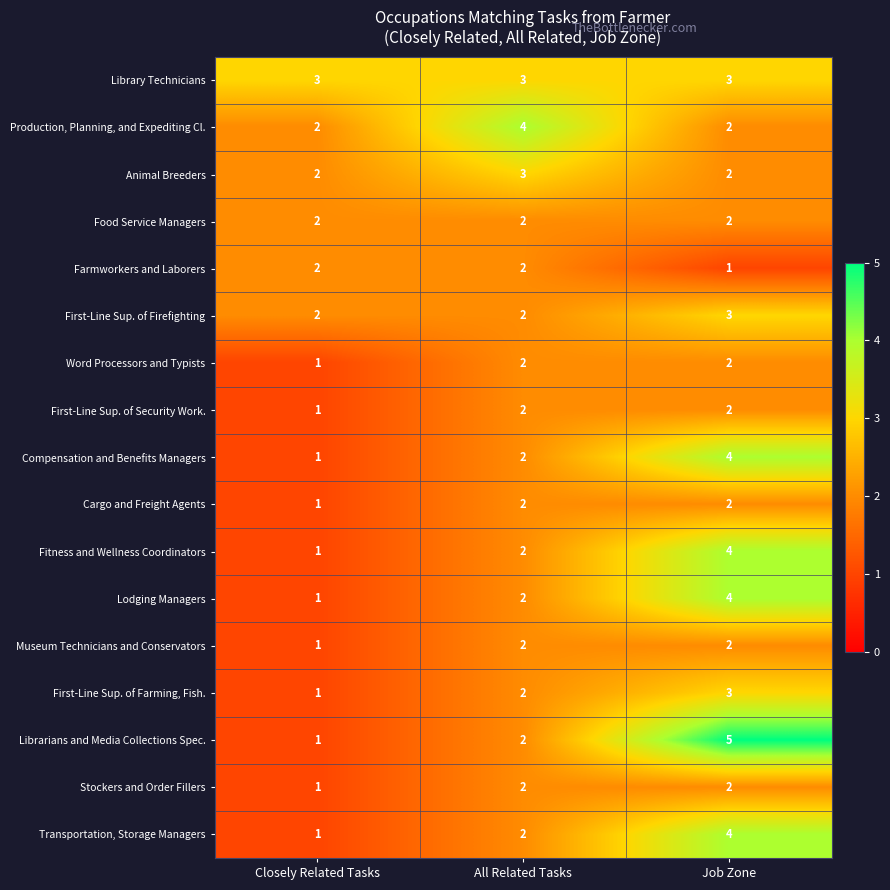

Which series has the largest total across all categories?

Library Technicians